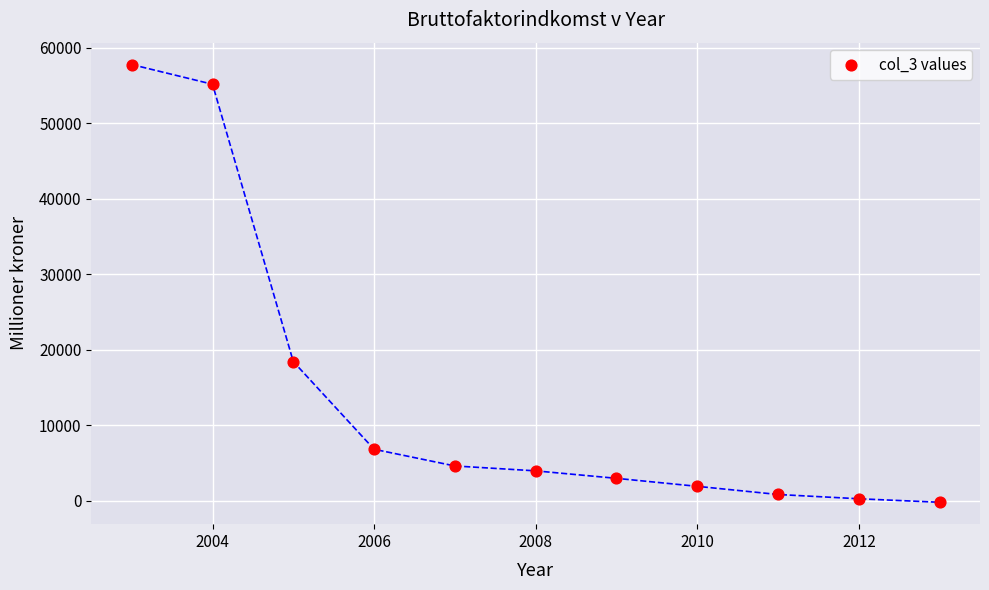

What Y value in the scatter plot is closest to 28807?

18452